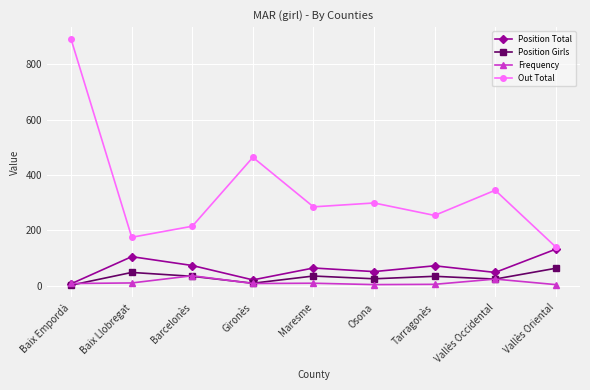

True or false: Position Girls has more than 1 points higher than both neighbors.

True